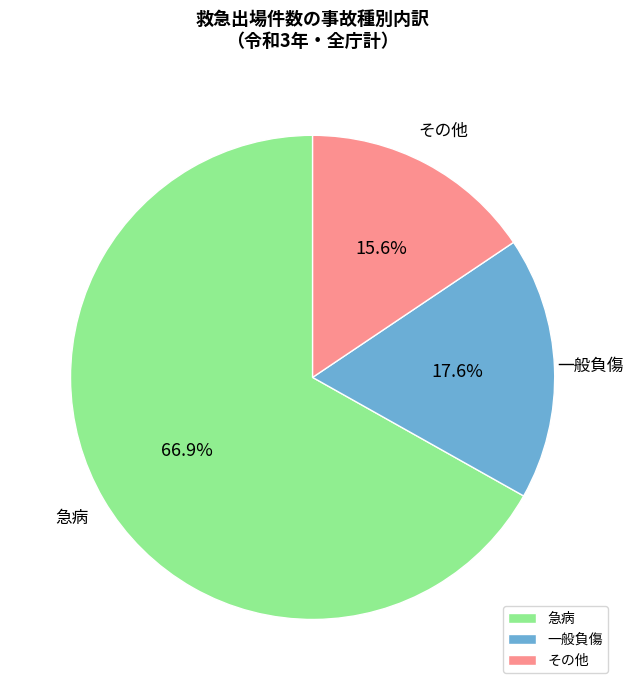

Does any single category account for the majority?

Yes